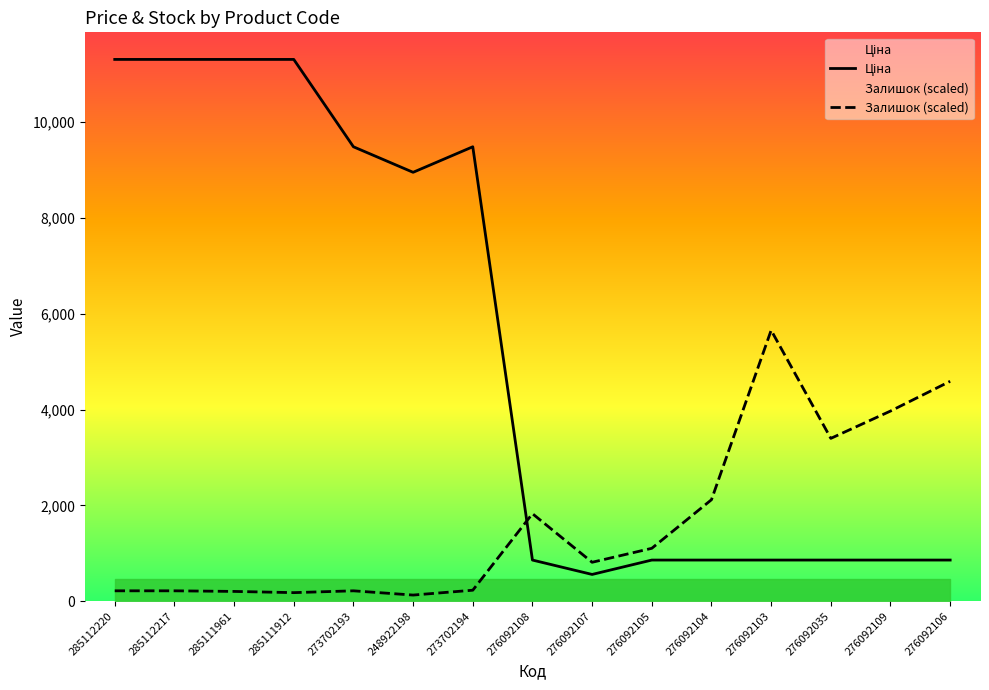

In Залишок (scaled), how many points are lower than both neighbors (excluding endpoints)?

4